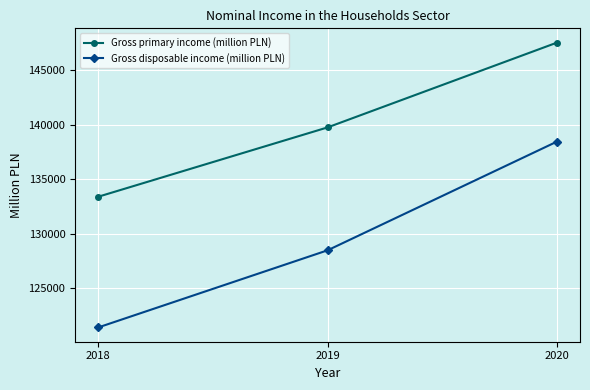

Is it true that Gross primary income (million PLN) equals 85836 at 2018?

False